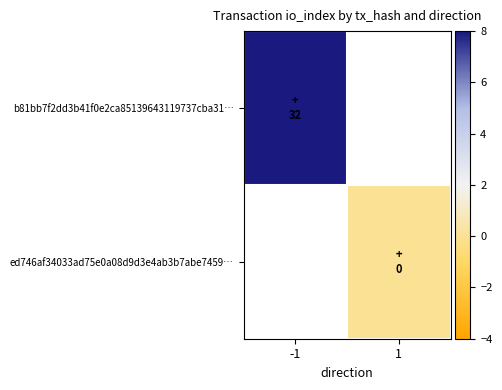

At how many categories does at least one series exceed 22?

1